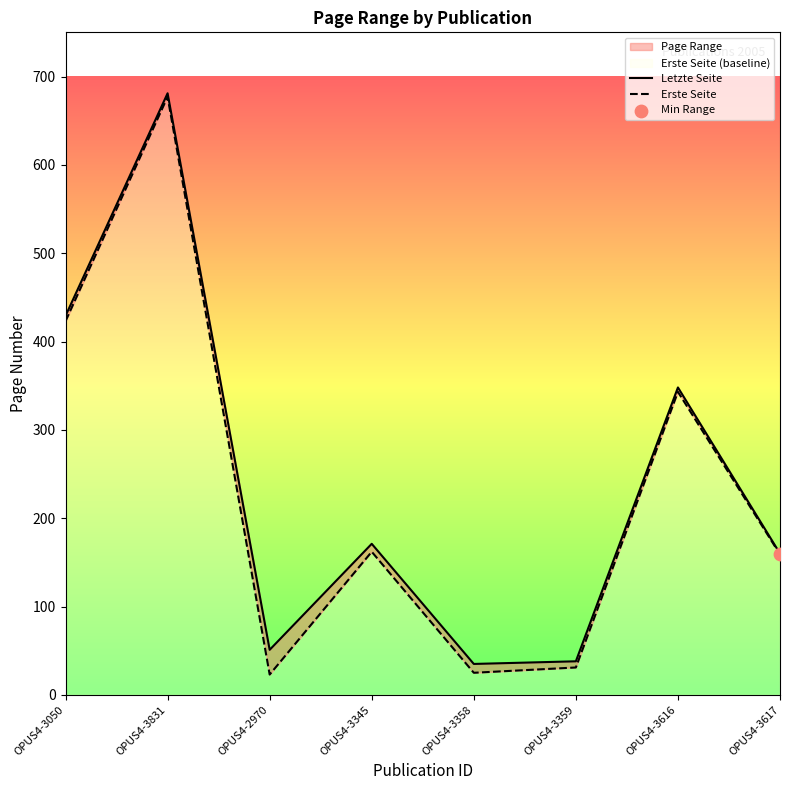

Is the value of Erste Seite at OPUS4-3358 greater than the value of Letzte Seite at OPUS4-3831?

No